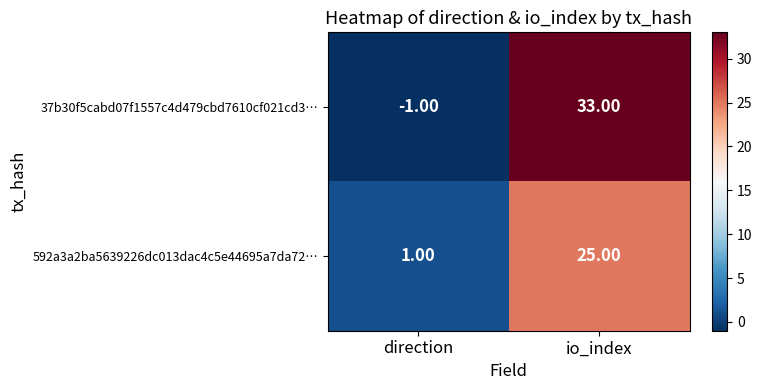

What is the sum of the 37b30f5cabd07f1557c4d479cbd7610cf021cd3… values at io_index and direction?

32